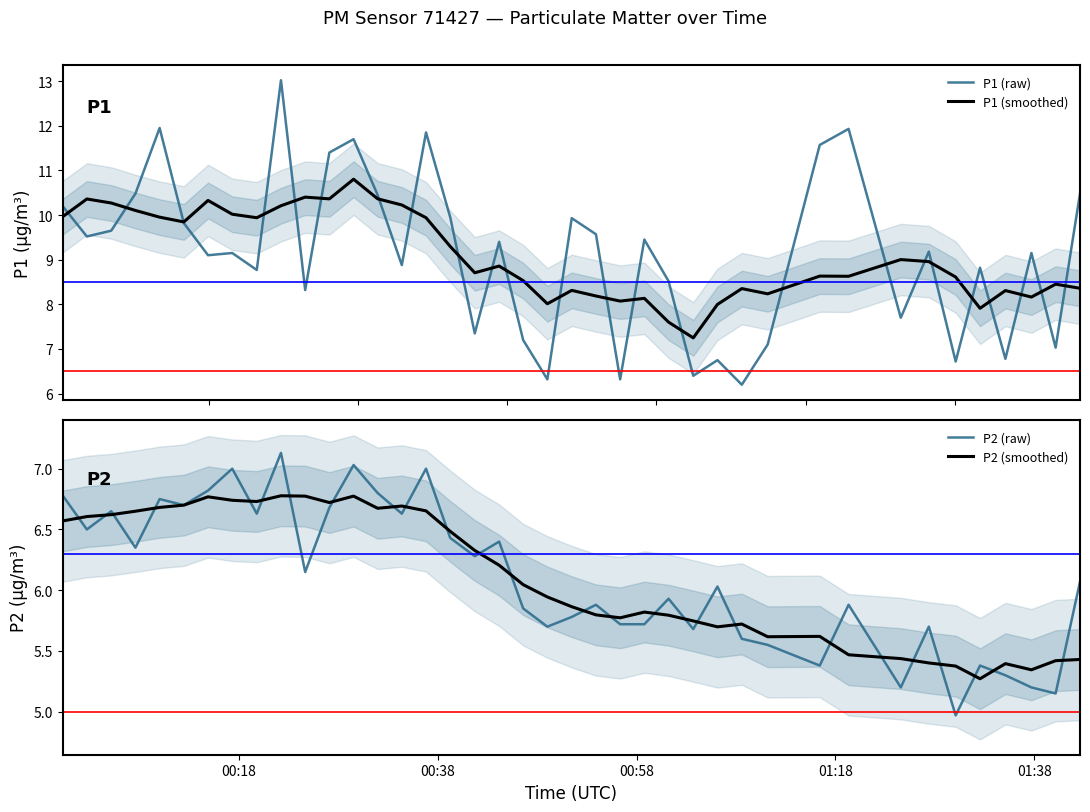

What is the difference between the maximum and second lowest values in the P1 (raw) series?

6.7